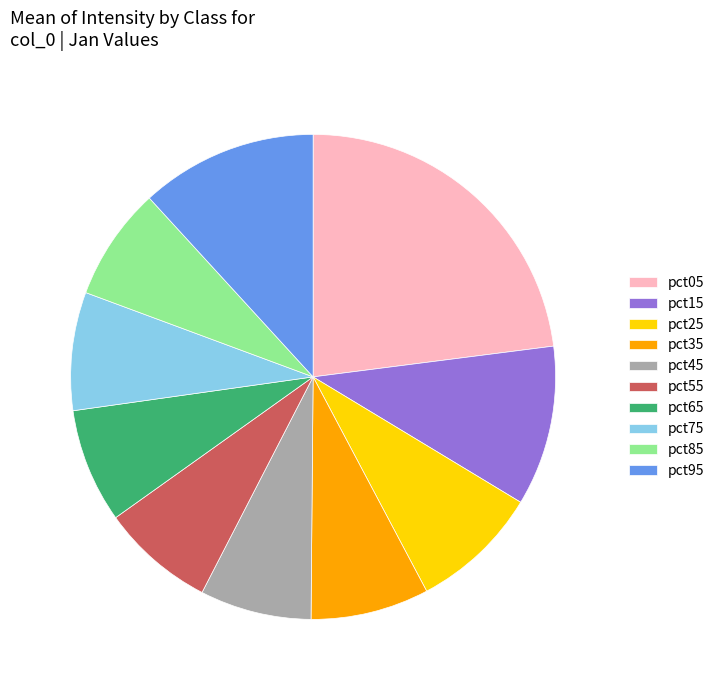

Between pct35 and pct25, which is larger?

pct25